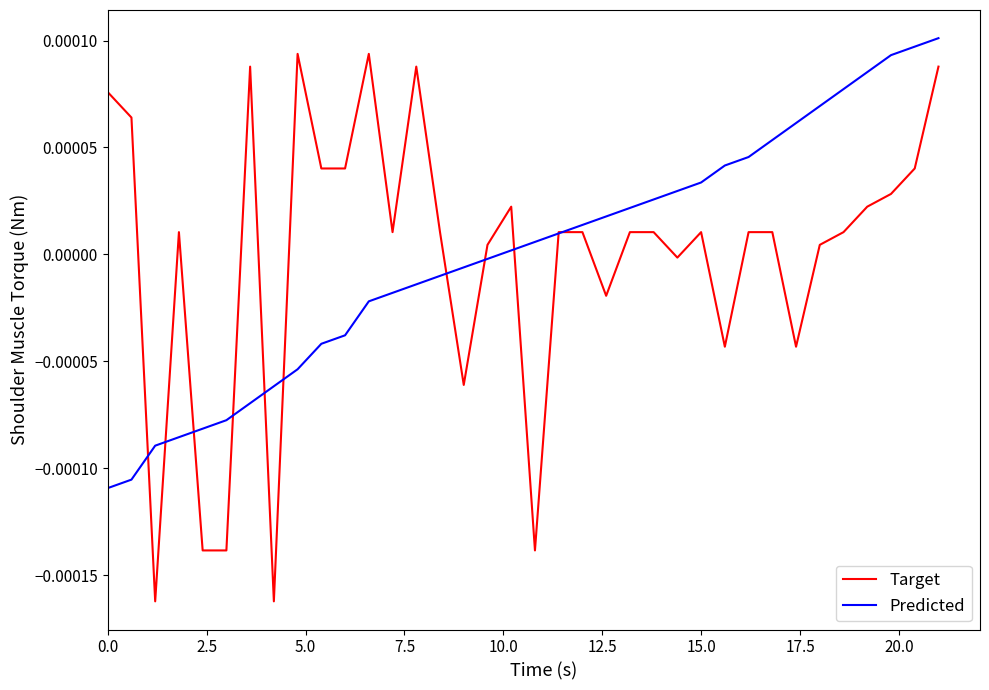

Which series has the widest spread of values?

Target